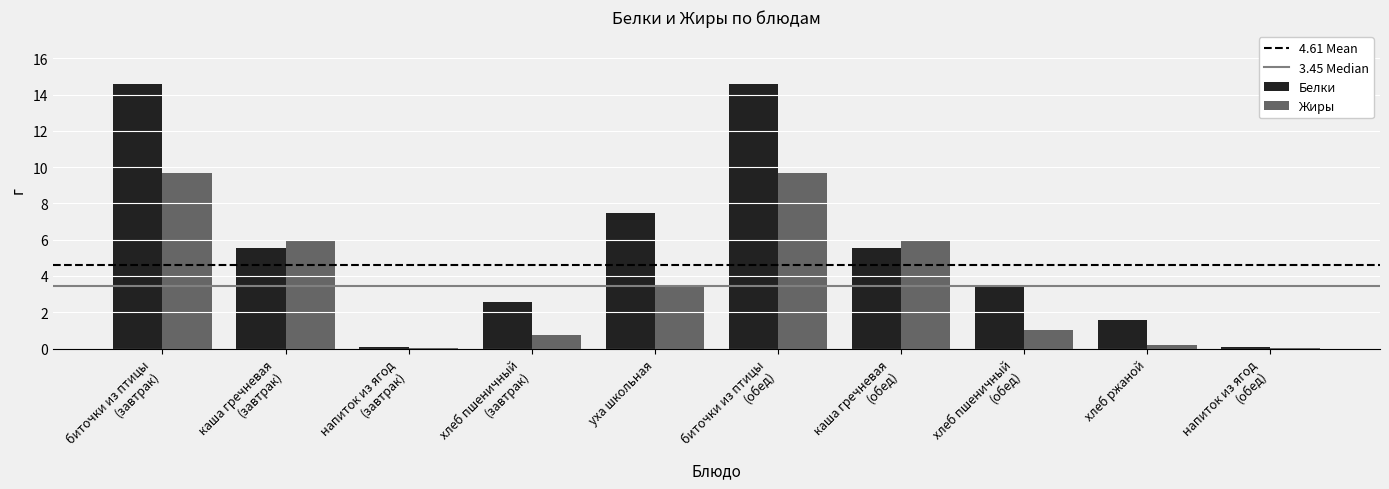

What is the maximum value for Белки?

14.6